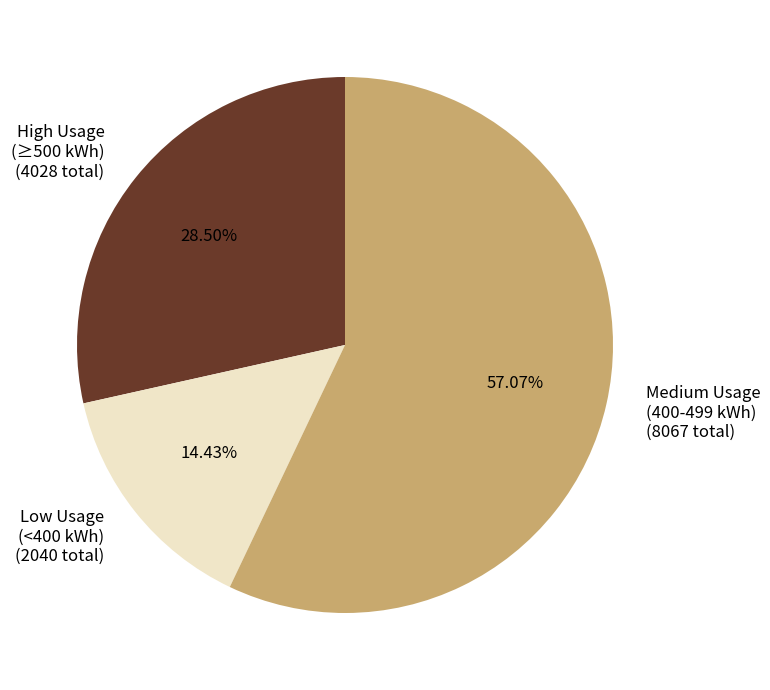

Is the sum of Low Usage and Medium Usage greater than half?

Yes